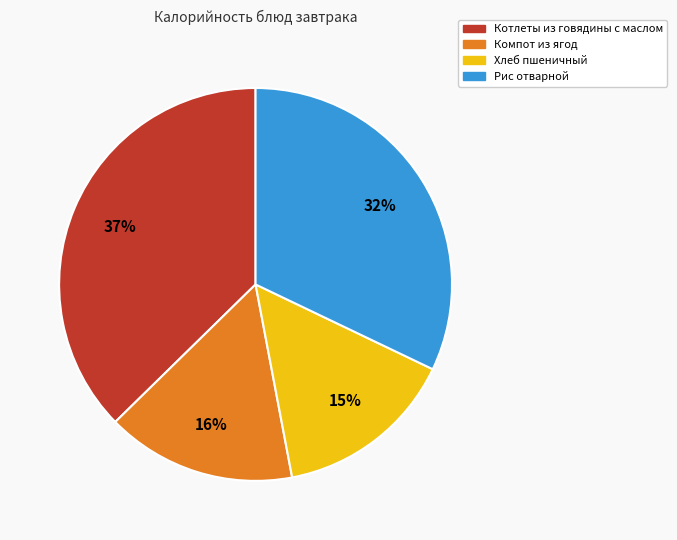

Does any single category account for the majority?

No